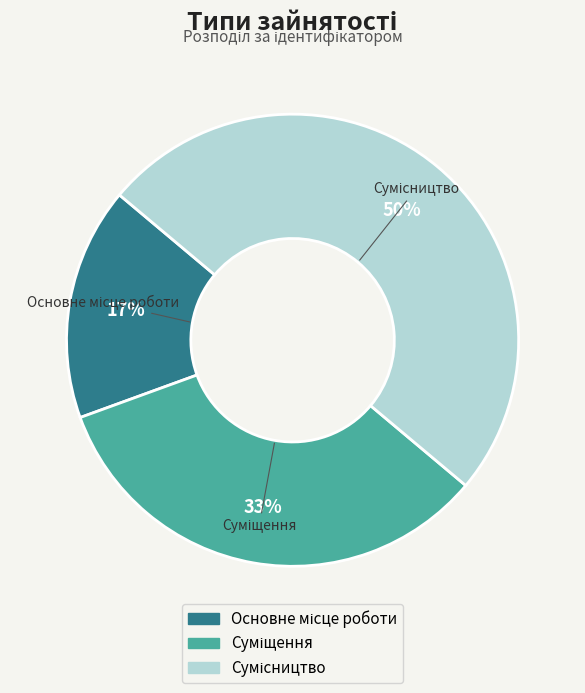

To the nearest percent, what is the average slice percentage?

33%